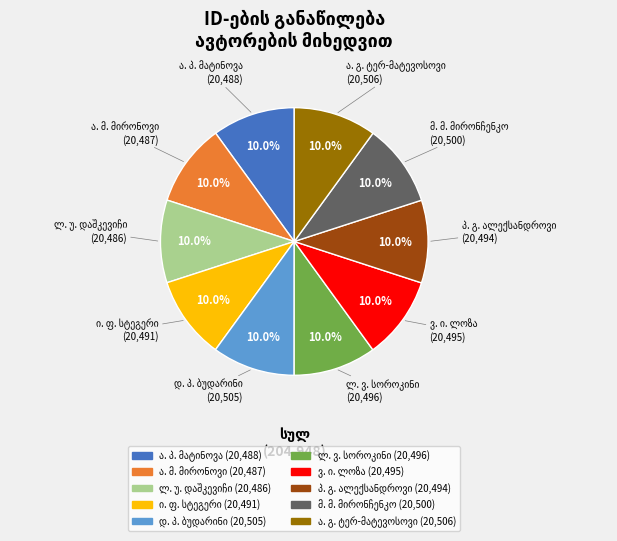

Is there a majority slice in this chart?

No